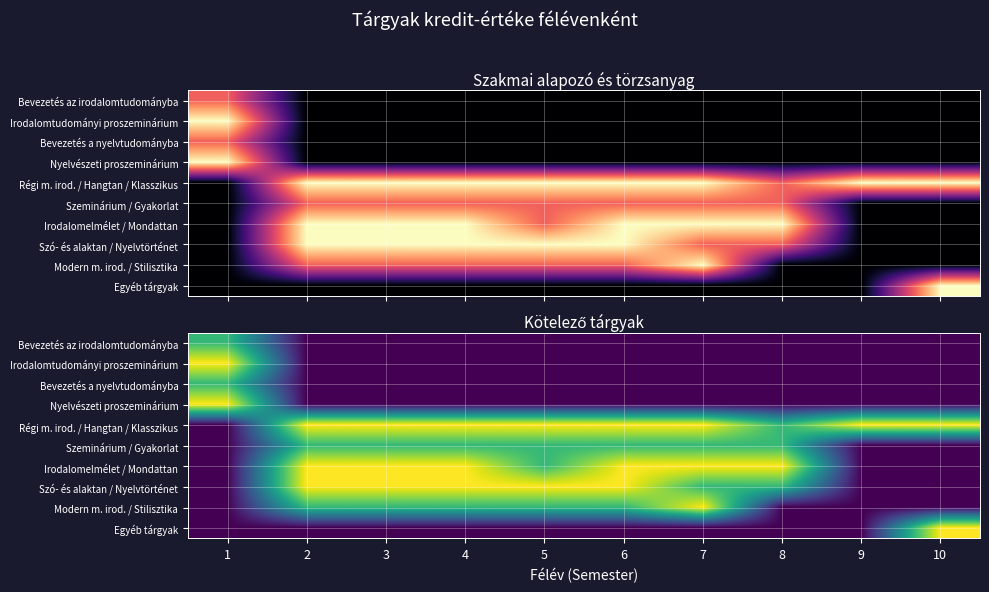

What is the greatest value displayed?

3